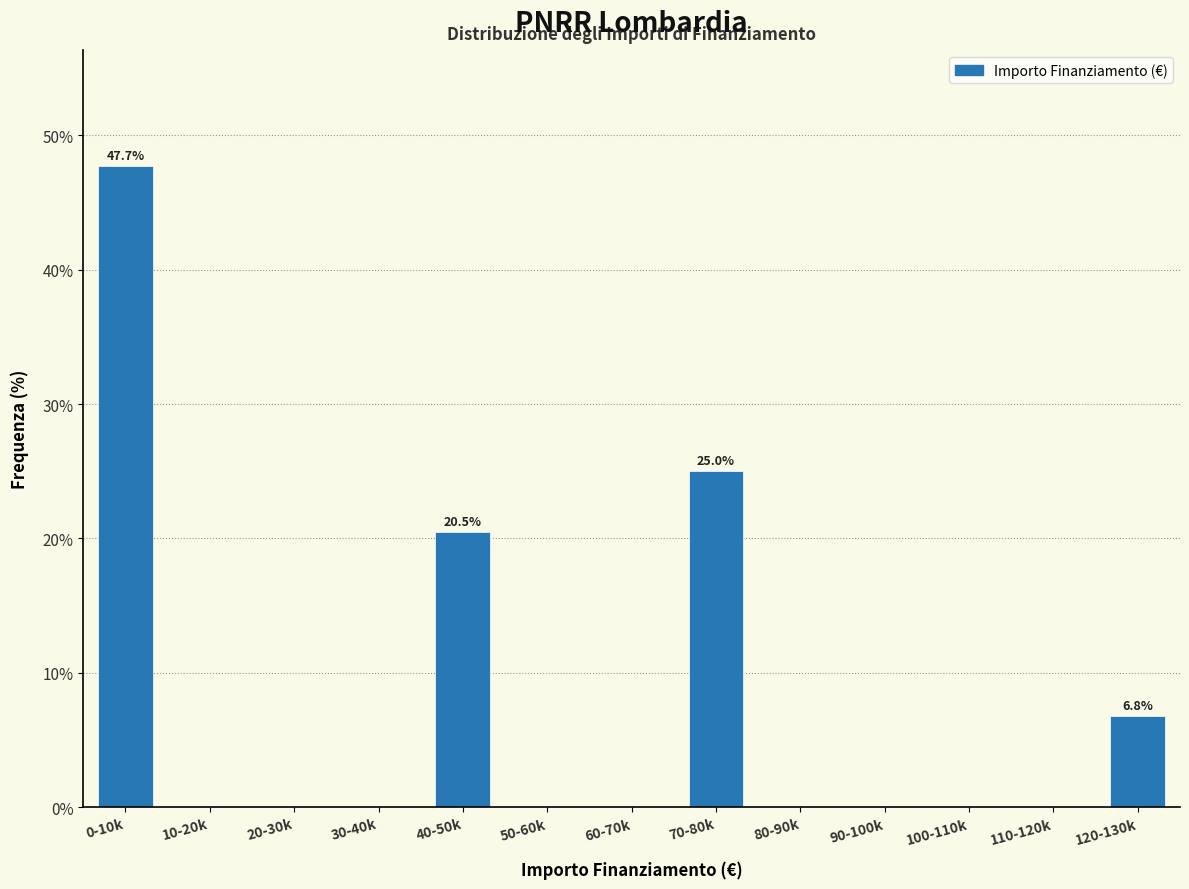

Reading left to right, list all the values displayed in this chart.

0-10k=47.7	10-20k=0.0	20-30k=0.0	30-40k=0.0	40-50k=20.5	50-60k=0.0	60-70k=0.0	70-80k=25.0	80-90k=0.0	90-100k=0.0	100-110k=0.0	110-120k=0.0	120-130k=6.8